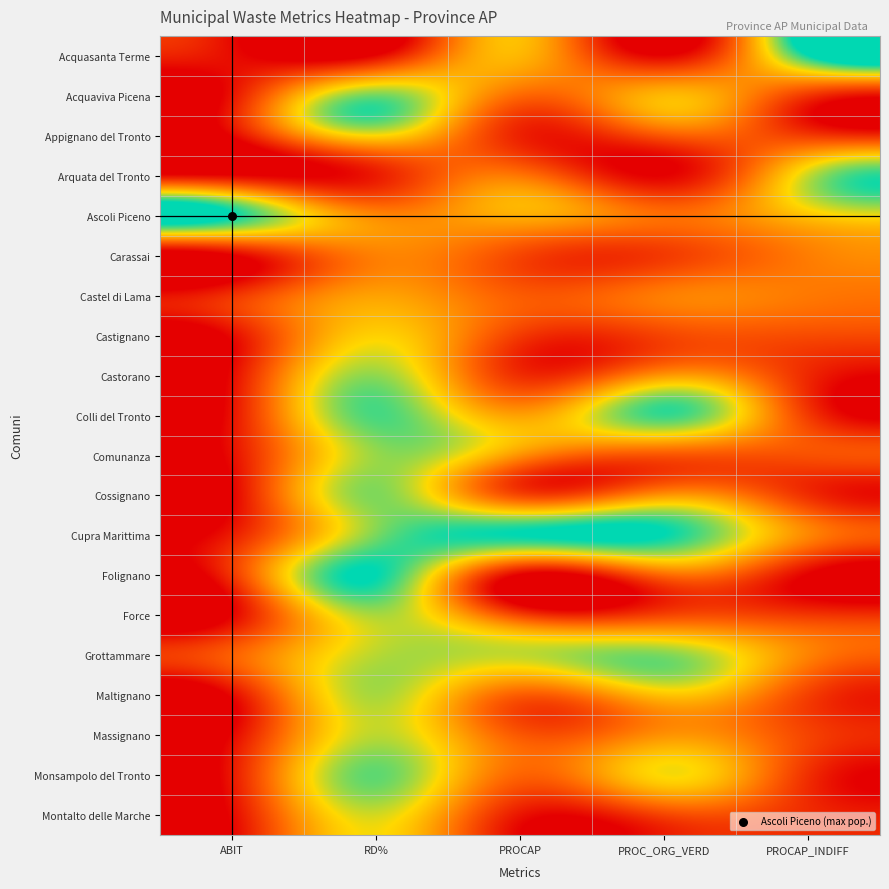

What is the difference between the highest and lowest values at ABIT?

1.0